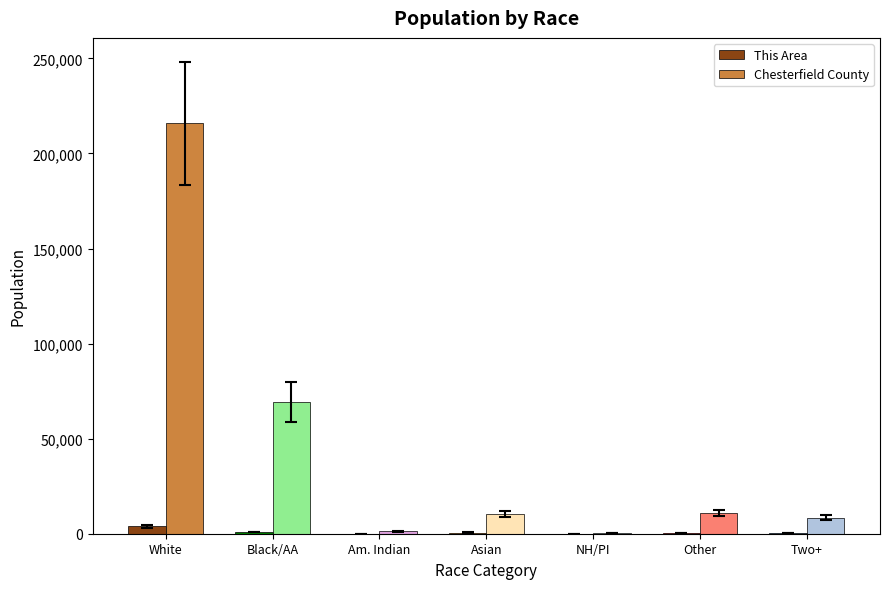

True or false: Chesterfield County has a value of 10802 at Other.

True